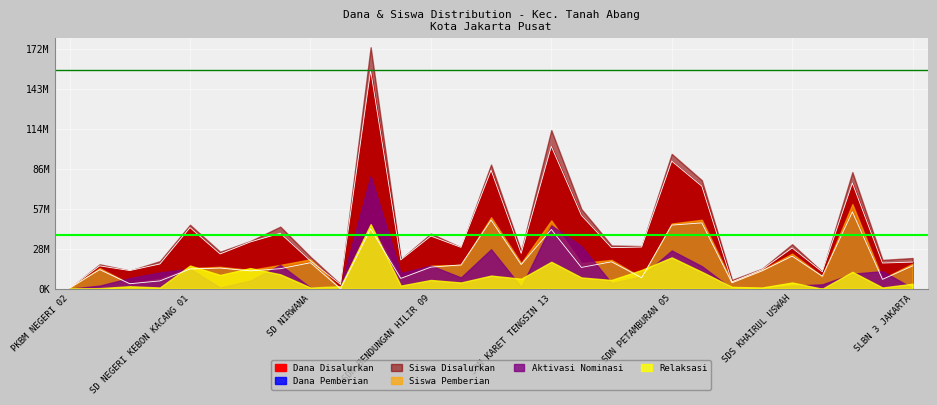

What is the difference between the highest and lowest values at SDS HATI SUCI?

13725000